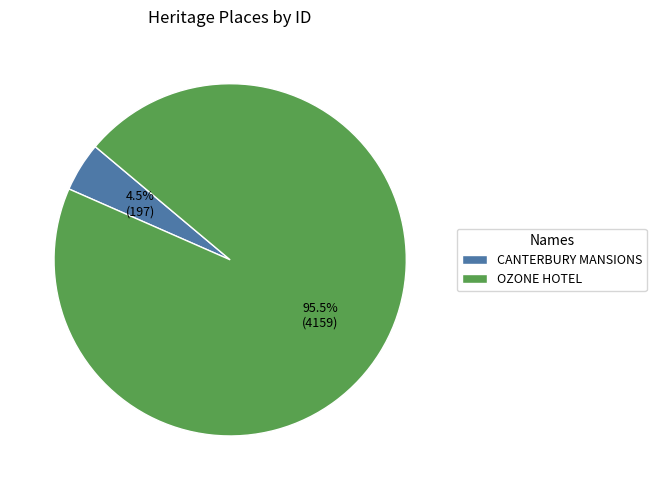

To the nearest percent, what is the difference between the CANTERBURY MANSIONS and OZONE HOTEL slice percentages?

91%